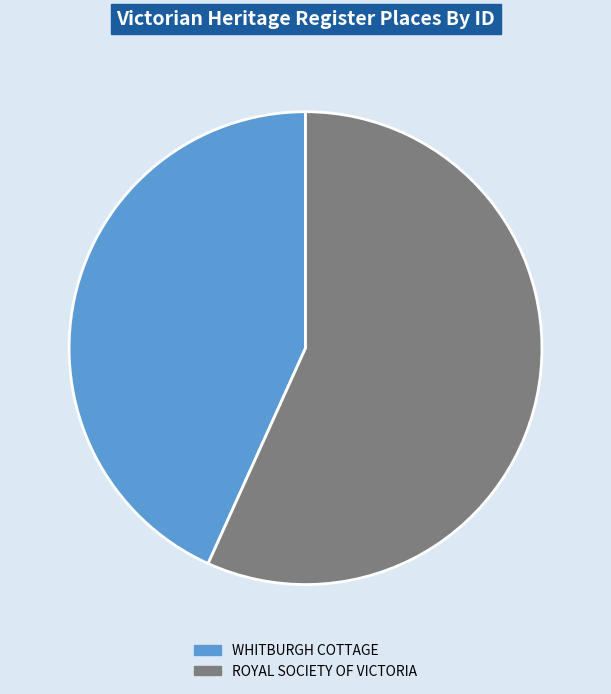

Count the number of slices in the pie.

2